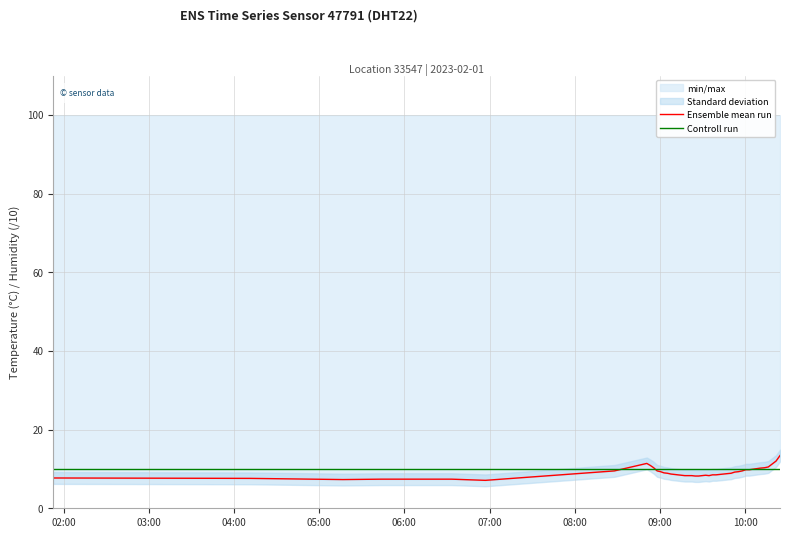

What is the average value of the Ensemble mean run series?

9.1